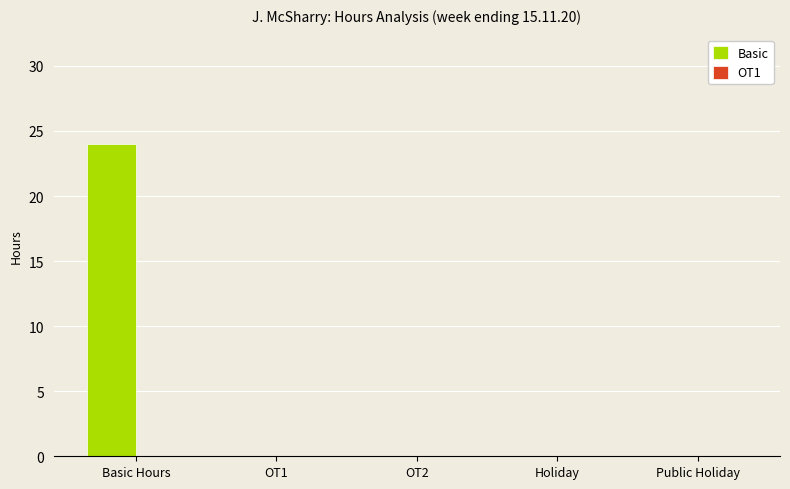

What is the sum of all values?

24